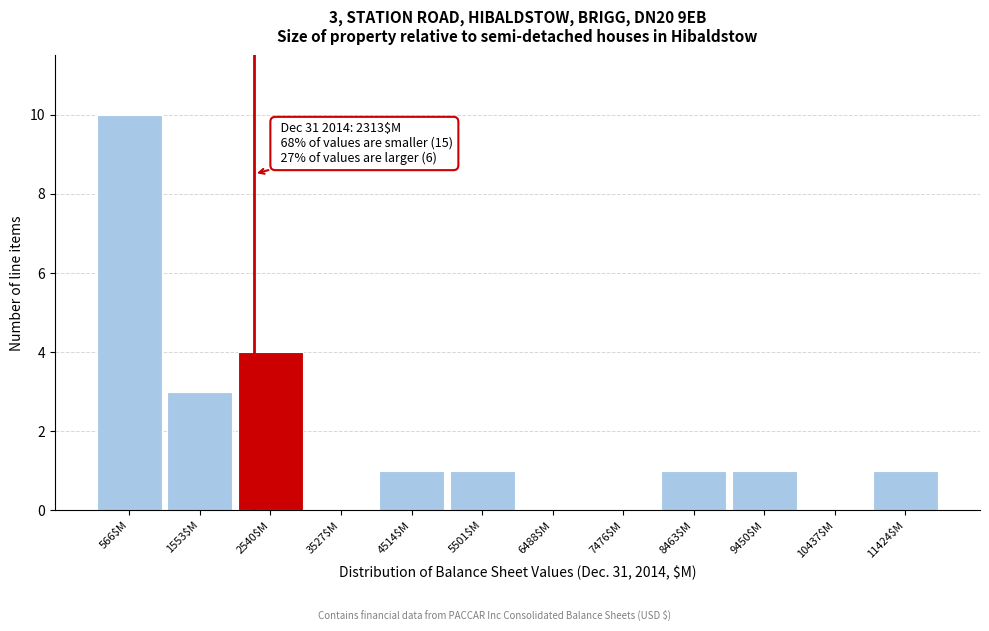

Over which range of the x-axis is the bar tallest?

100 to 1100